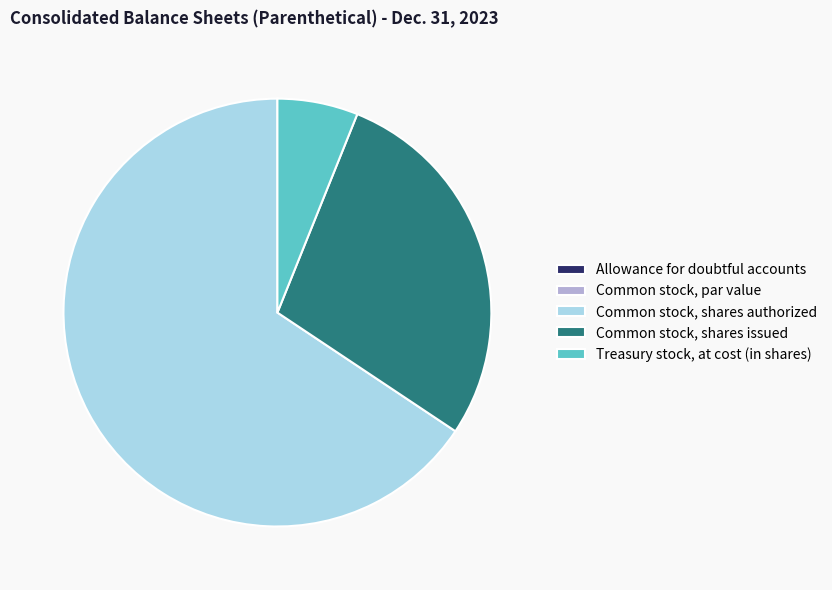

True or false: Treasury stock, at cost (in shares) accounts for 6% of the total.

True